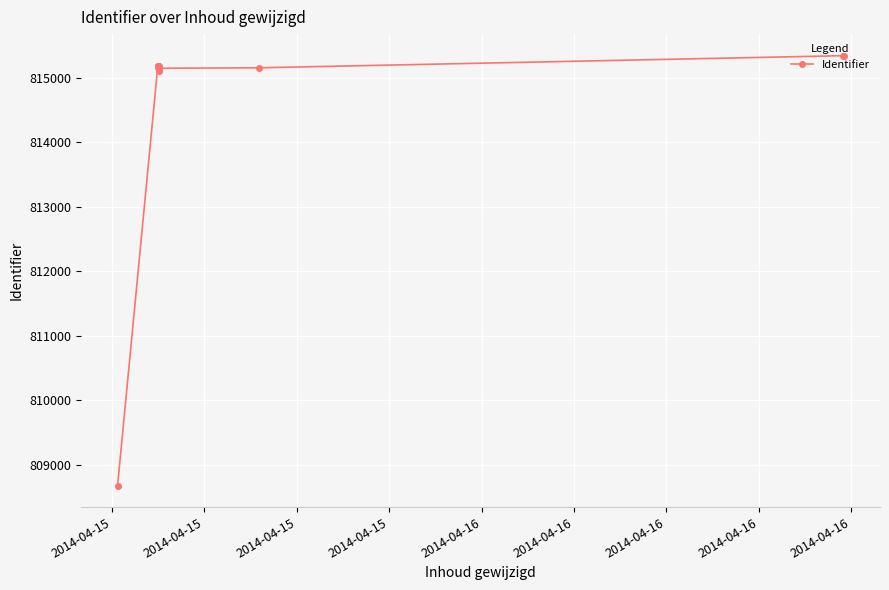

What is the value of the 7th point from the left?

815185